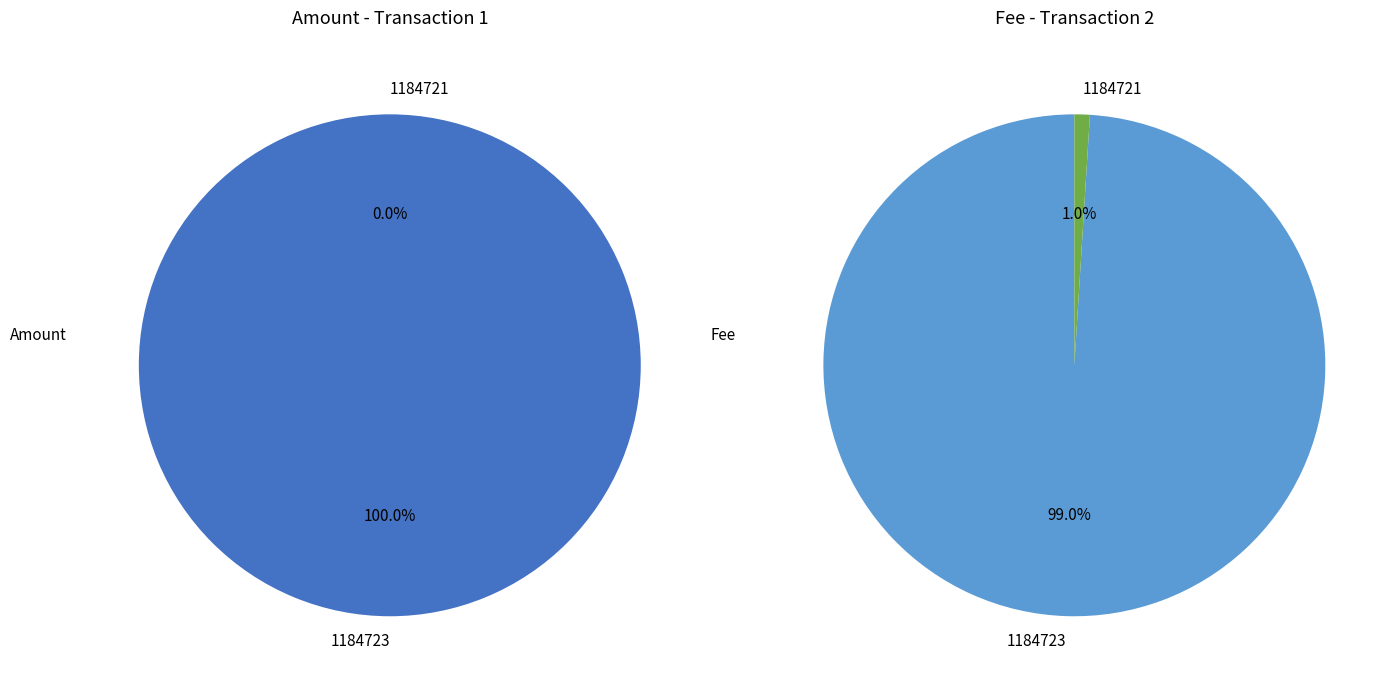

Do 1184723 and 1184721 together represent more than half of the pie?

Yes